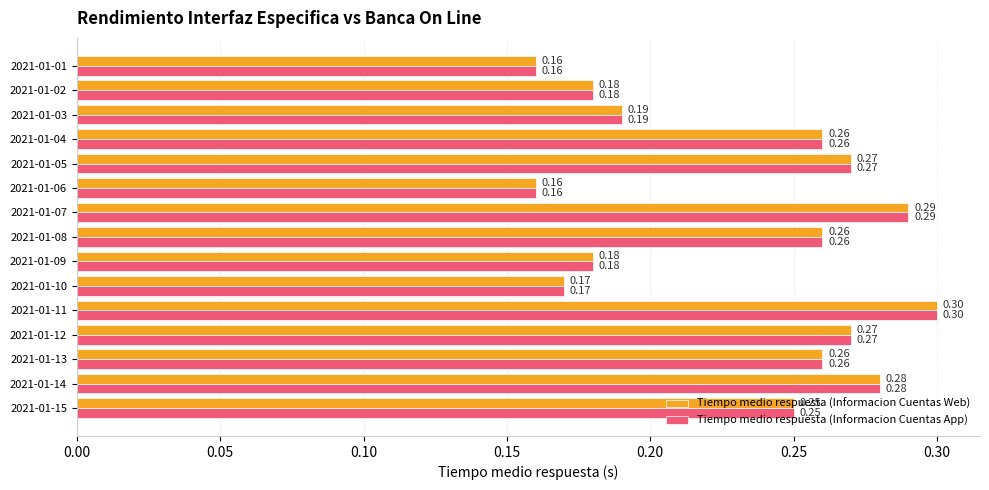

At which category is the sum across all series the highest?

2021-01-11